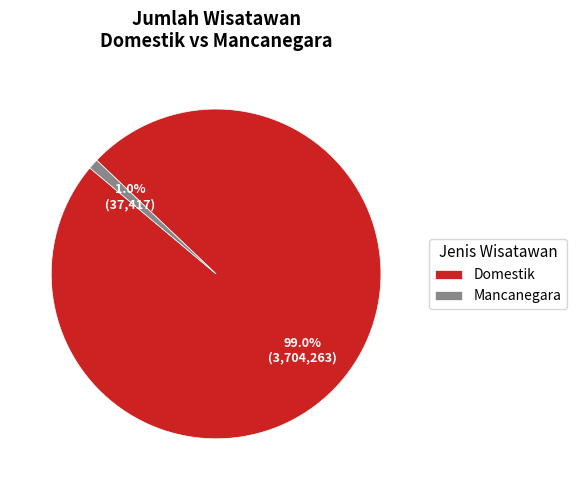

Rank the categories by value from lowest to highest.

Mancanegara, Domestik